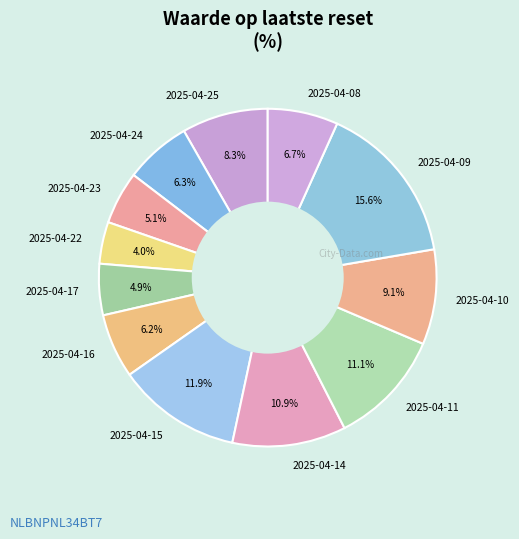

Do 2025-04-17 and 2025-04-23 together represent more than half of the pie?

No